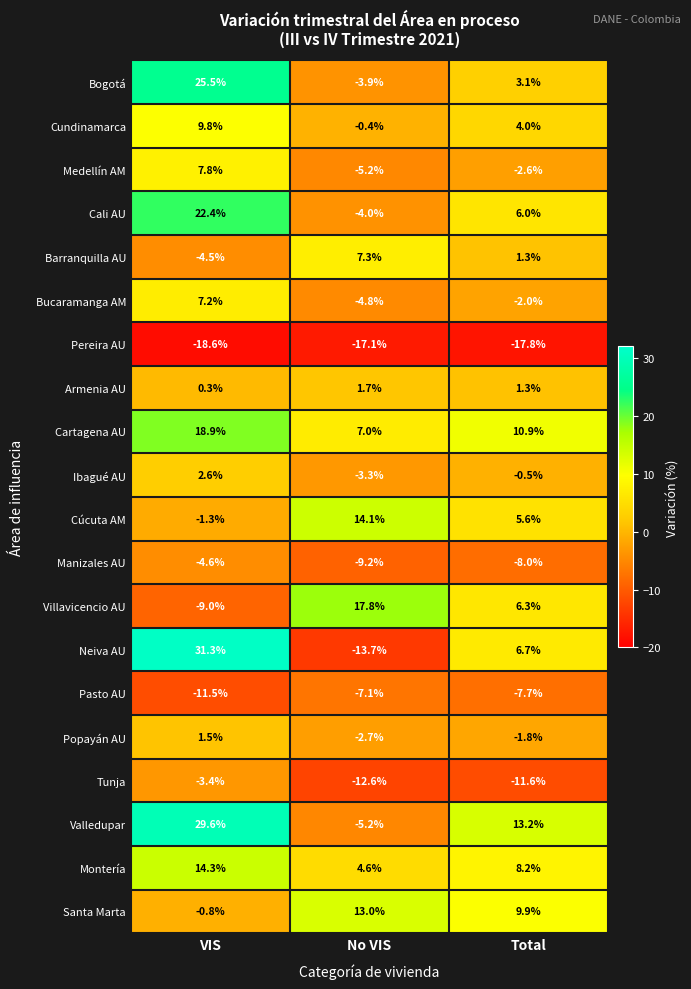

The value of Manizales AU at No VIS is -9.2. True or false?

True